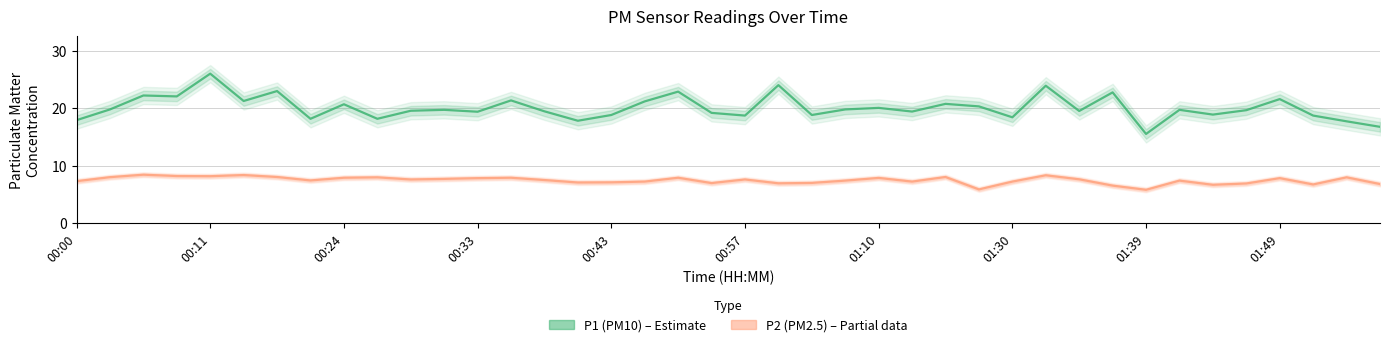

List the series in order of their overall mean, lowest first.

P2 (PM2.5), P1 (PM10)